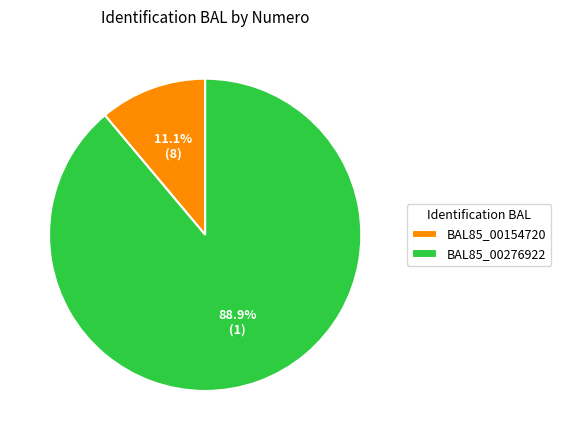

Is BAL85_00154720 the majority of the pie?

No